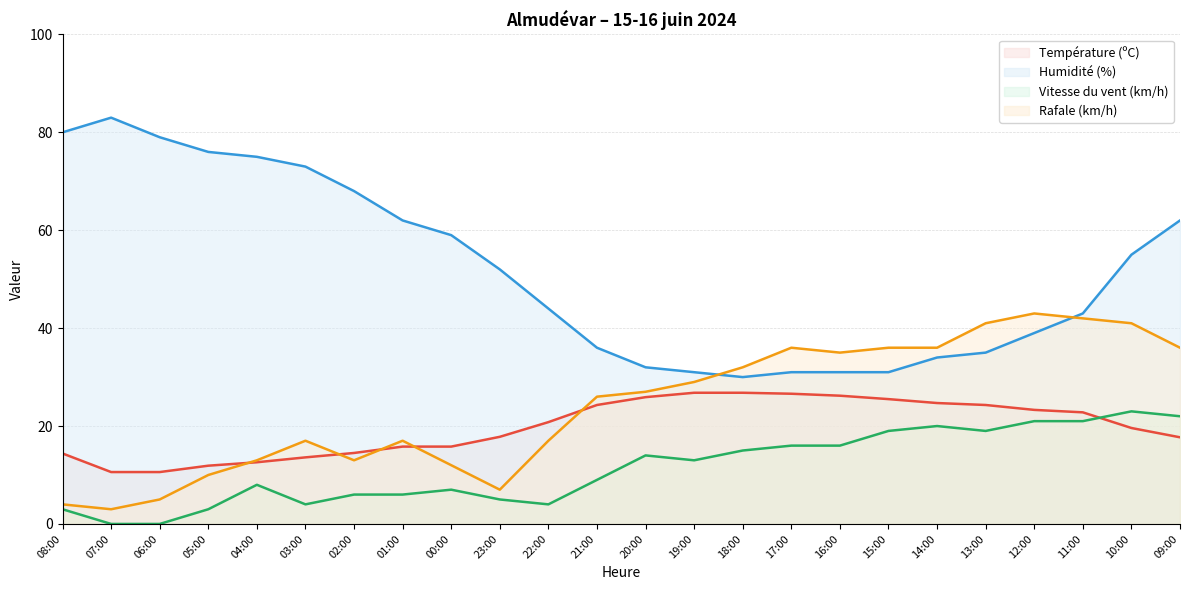

Which series ends up on top after the final intersection of Température (ºC) and Vitesse du vent (km/h)?

Vitesse du vent (km/h)